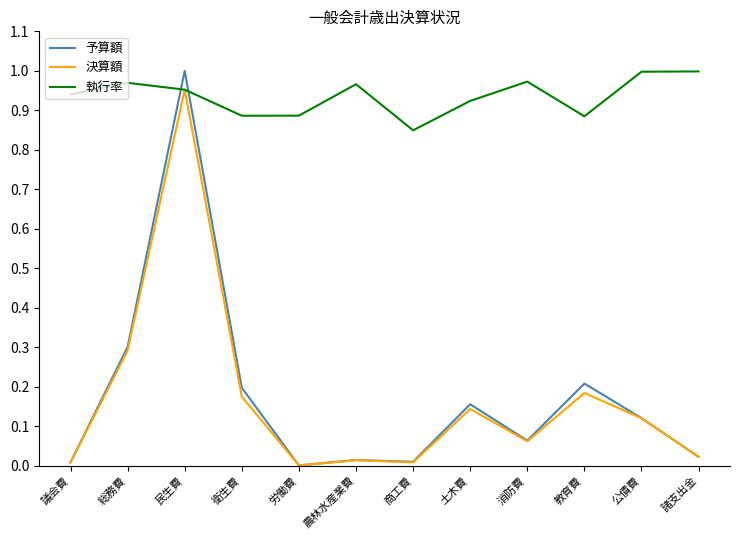

What position from the right is 諸支出金?

1